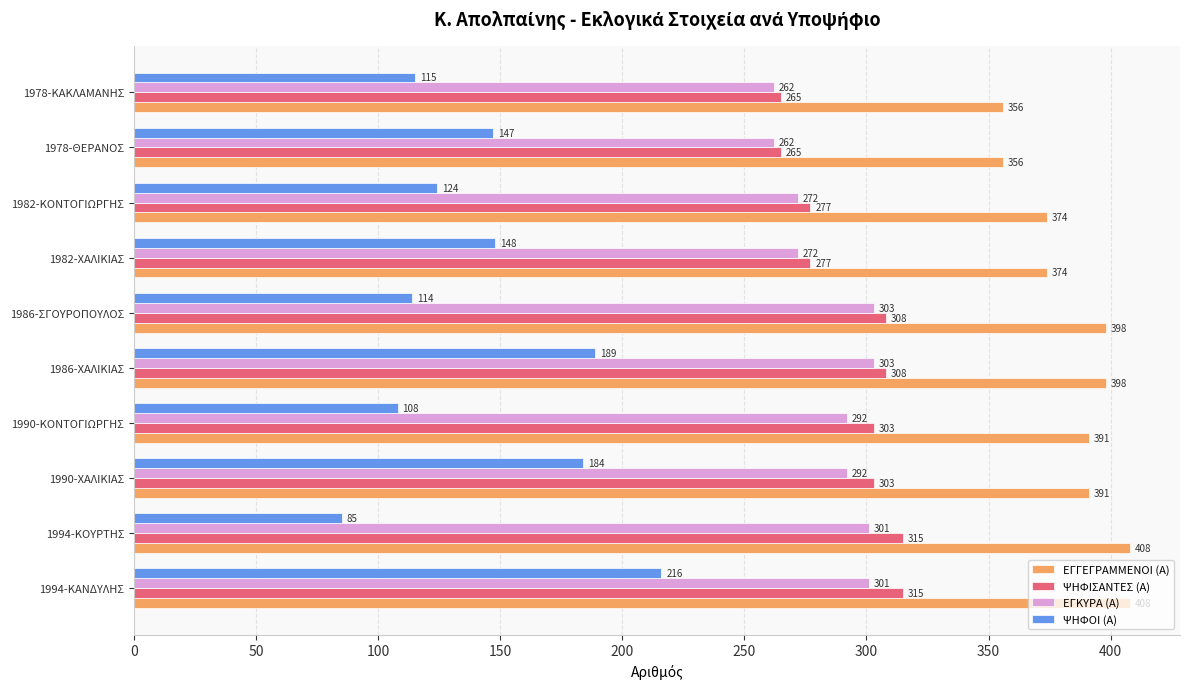

Which series has the largest total across all categories?

ΕΓΓΕΓΡΑΜΜΕΝΟΙ (Α)